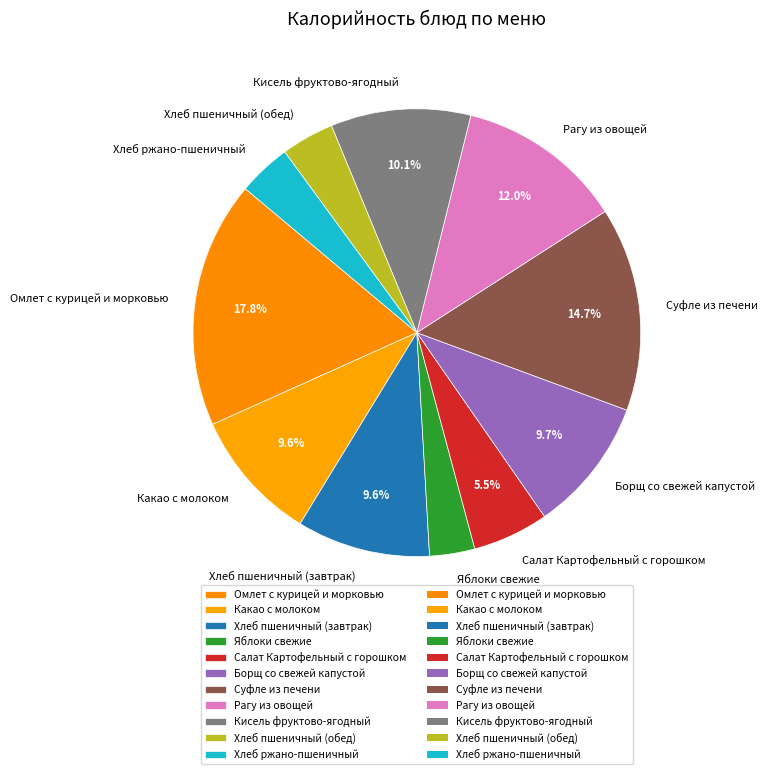

How many slices are in this pie chart?

11